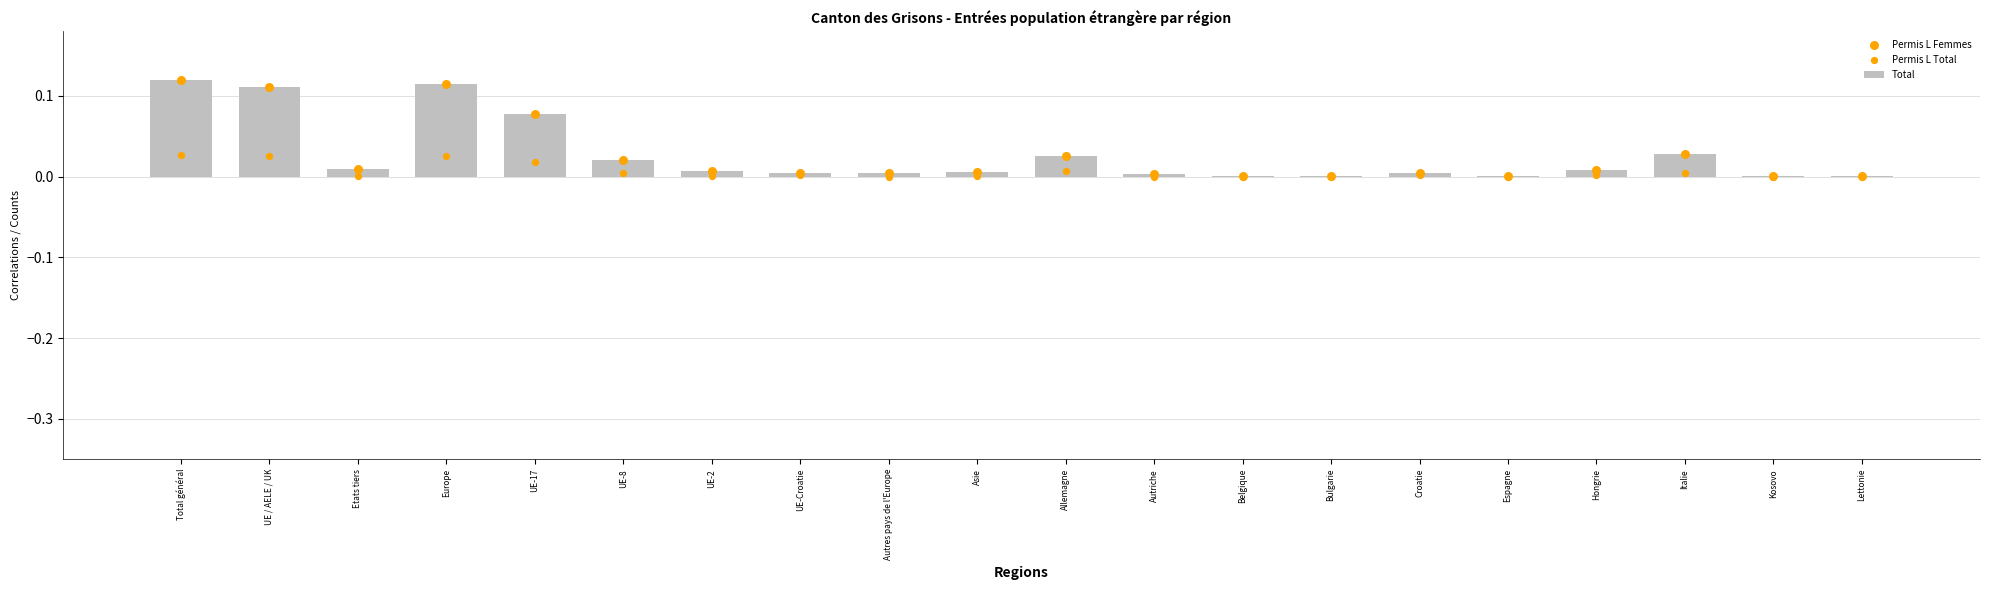

At which category is the sum across all series the highest?

Total général